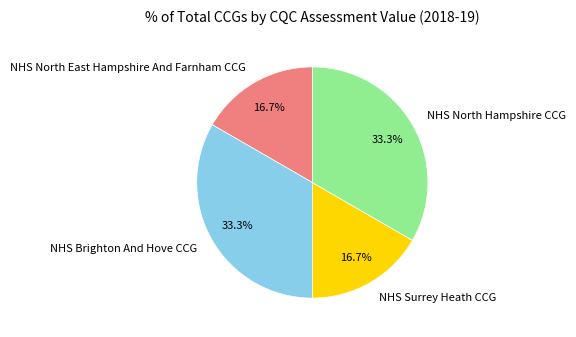

Does any single category account for the majority?

No